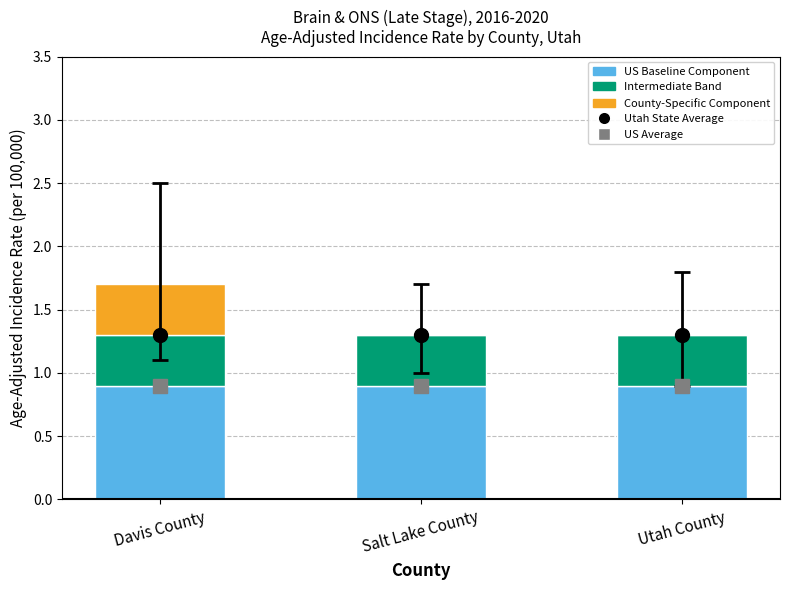

Is it true that US Baseline Component equals 1.2 at Utah County?

False